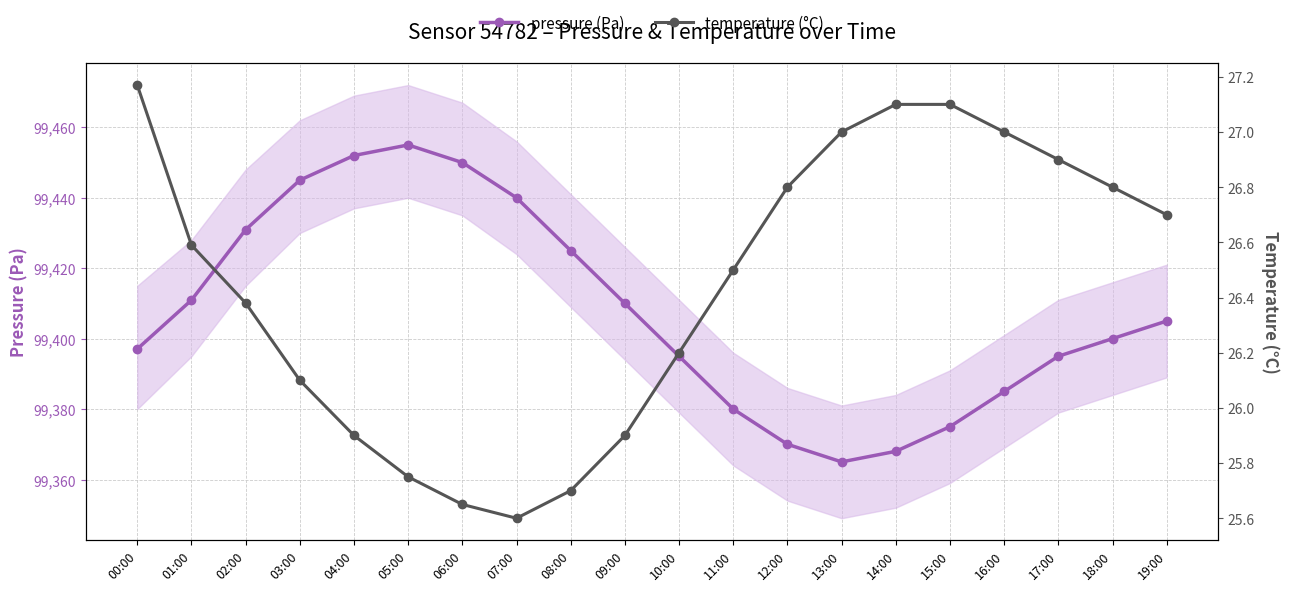

What is the total value across all series at 00:00?

99424.2